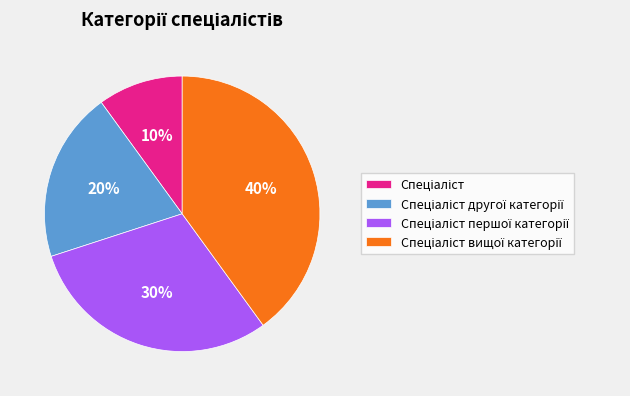

Is there any slice that represents more than half of the pie?

No